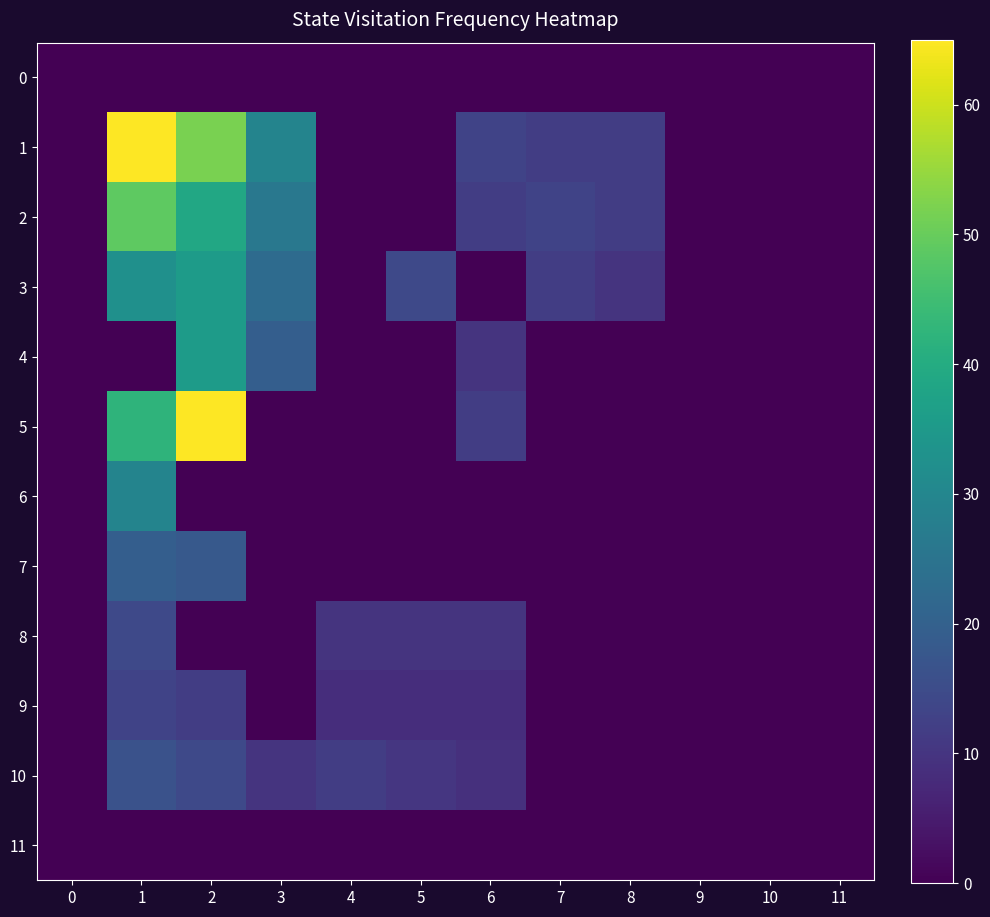

Reading left to right, list all the values displayed in this chart.

0: 0=0.0	1=0.0	2=0.0	3=0.0	4=0.0	5=0.0	6=0.0	7=0.0	8=0.0	9=0.0	10=0.0	11=0.0
1: 0=0.0	1=65.0	2=52.0	3=29.2	4=0.0	5=0.0	6=13.0	7=11.7	8=11.7	9=0.0	10=0.0	11=0.0
2: 0=0.0	1=48.8	2=39.0	3=26.0	4=0.0	5=0.0	6=11.7	7=13.0	8=11.7	9=0.0	10=0.0	11=0.0
3: 0=0.0	1=32.5	2=35.8	3=22.8	4=0.0	5=14.3	6=0.0	7=11.7	8=9.8	9=0.0	10=0.0	11=0.0
4: 0=0.0	1=0.0	2=35.8	3=19.5	4=0.0	5=0.0	6=9.8	7=0.0	8=0.0	9=0.0	10=0.0	11=0.0
5: 0=0.0	1=42.2	2=65.0	3=0.0	4=0.0	5=0.0	6=11.7	7=0.0	8=0.0	9=0.0	10=0.0	11=0.0
6: 0=0.0	1=29.2	2=0.0	3=0.0	4=0.0	5=0.0	6=0.0	7=0.0	8=0.0	9=0.0	10=0.0	11=0.0
7: 0=0.0	1=19.5	2=18.2	3=0.0	4=0.0	5=0.0	6=0.0	7=0.0	8=0.0	9=0.0	10=0.0	11=0.0
8: 0=0.0	1=14.3	2=0.0	3=0.0	4=9.8	5=9.8	6=9.8	7=0.0	8=0.0	9=0.0	10=0.0	11=0.0
9: 0=0.0	1=13.0	2=11.7	3=0.0	4=8.5	5=8.5	6=8.5	7=0.0	8=0.0	9=0.0	10=0.0	11=0.0
10: 0=0.0	1=16.2	2=14.3	3=9.8	4=11.7	5=10.4	6=9.1	7=0.0	8=0.0	9=0.0	10=0.0	11=0.0
11: 0=0.0	1=0.0	2=0.0	3=0.0	4=0.0	5=0.0	6=0.0	7=0.0	8=0.0	9=0.0	10=0.0	11=0.0